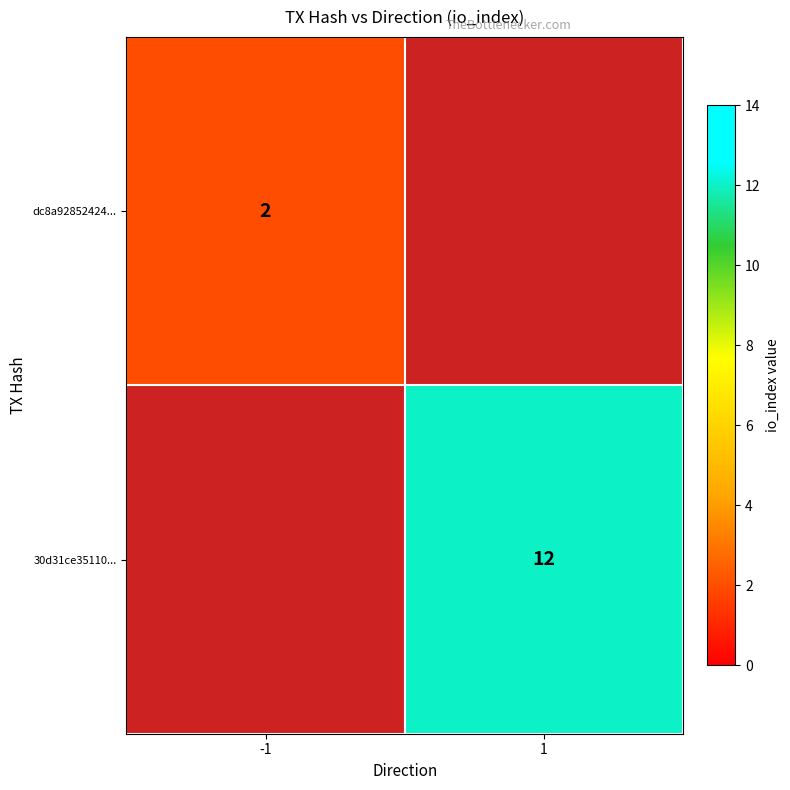

True or false: 30d31ce35110... has a value of 12 at 1.

True